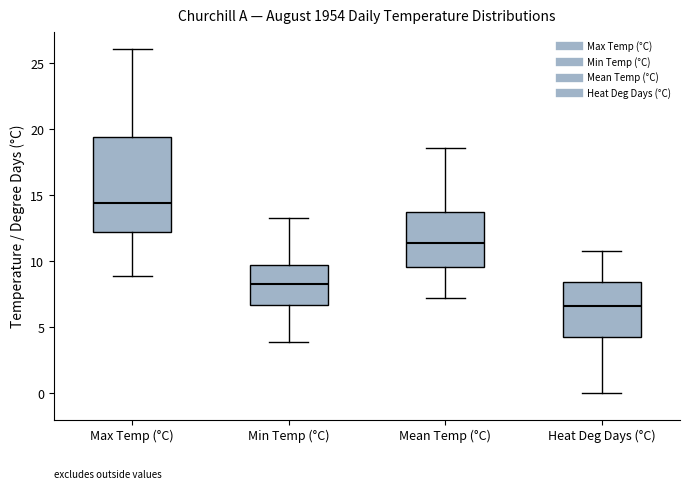

Where is the upper edge of the box for Max Temp (°C) on the y-axis? The values are not printed on the chart, so give them approximately, as read against the axis.

19.5